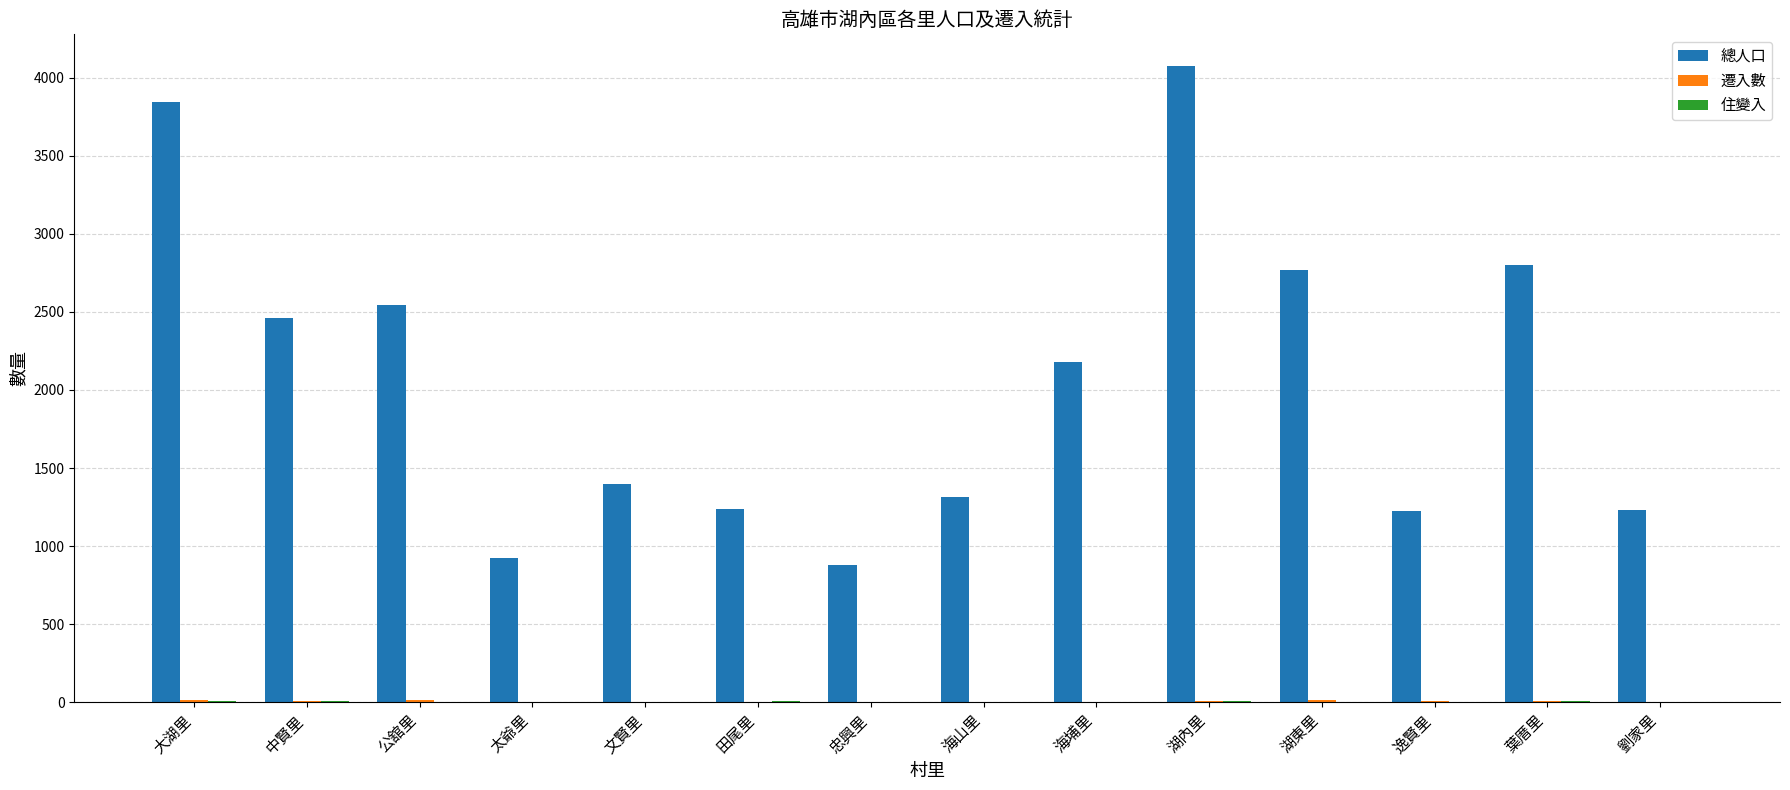

The 總人口 series shows 4011 at 中賢里. True or false?

False